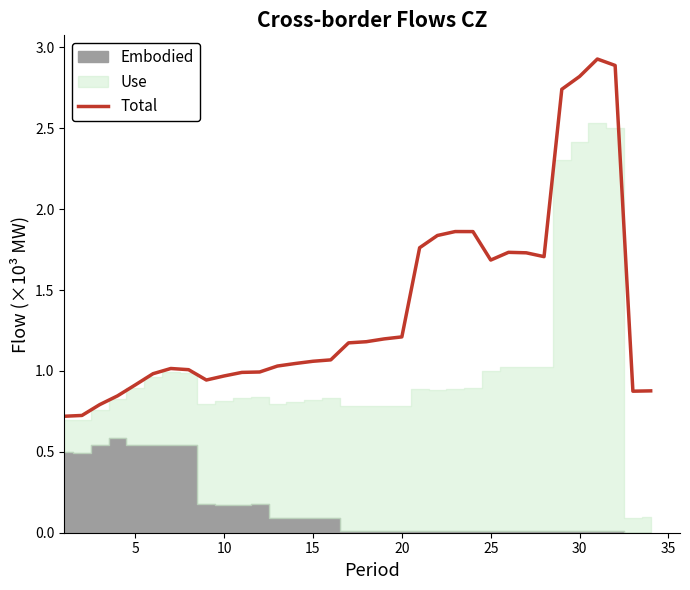

What is the lowest value of the Total series?

0.7